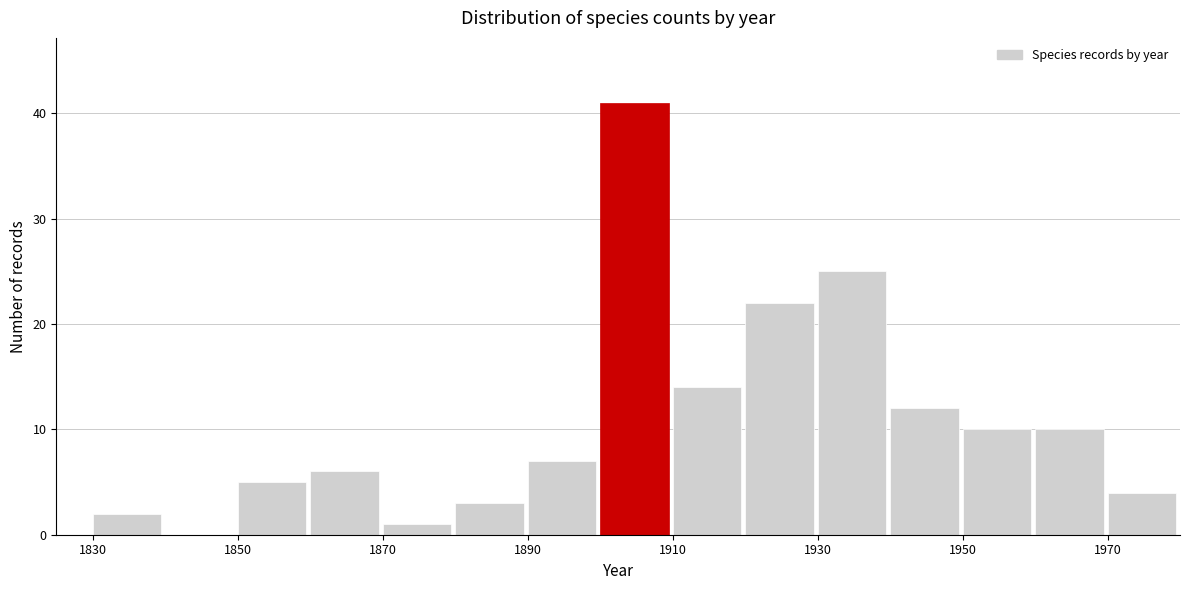

Reading left to right, transcribe this chart: for each bar, give the range it covers on the x-axis and its height. The values are not printed on the chart, so give them approximately, as read against the axis.

1830 to 1840: 2
1840 to 1850: 0
1850 to 1860: 5
1860 to 1870: 6
1870 to 1880: 1
1880 to 1890: 3
1890 to 1900: 7
1900 to 1910: 41
1910 to 1920: 14
1920 to 1930: 22
1930 to 1940: 25
1940 to 1950: 12
1950 to 1960: 10
1960 to 1970: 10
1970 to 1980: 4